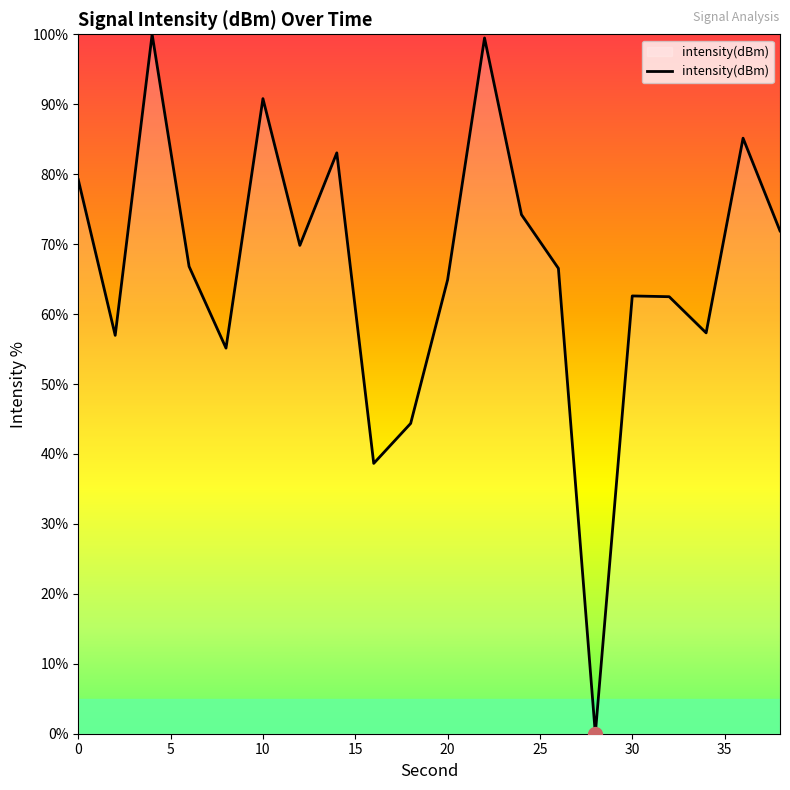

How many values are above zero?

19